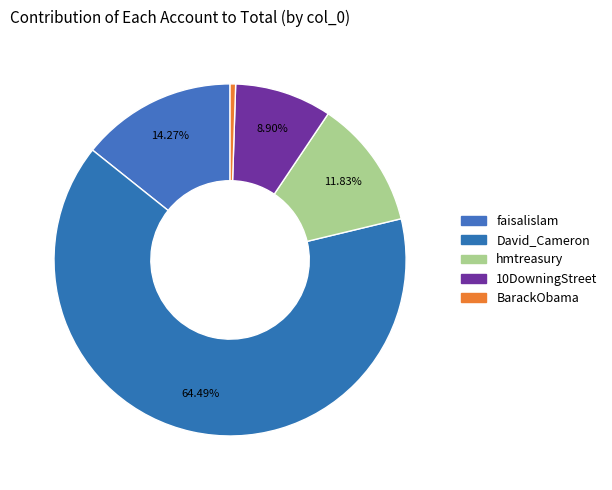

To the nearest percent, what portion does BarackObama represent?

1%